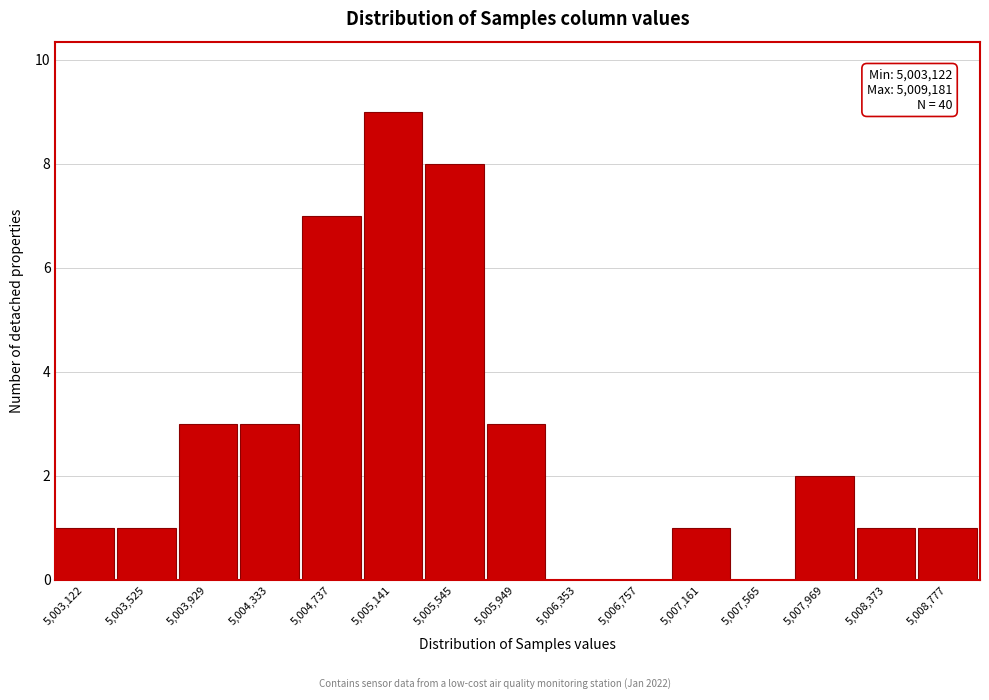

Reading left to right, list all the values displayed in this chart.

5,003,122=1	5,003,525=1	5,003,929=3	5,004,333=3	5,004,737=7	5,005,141=9	5,005,545=8	5,005,949=3	5,006,353=0	5,006,757=0	5,007,161=1	5,007,565=0	5,007,969=2	5,008,373=1	5,008,777=1